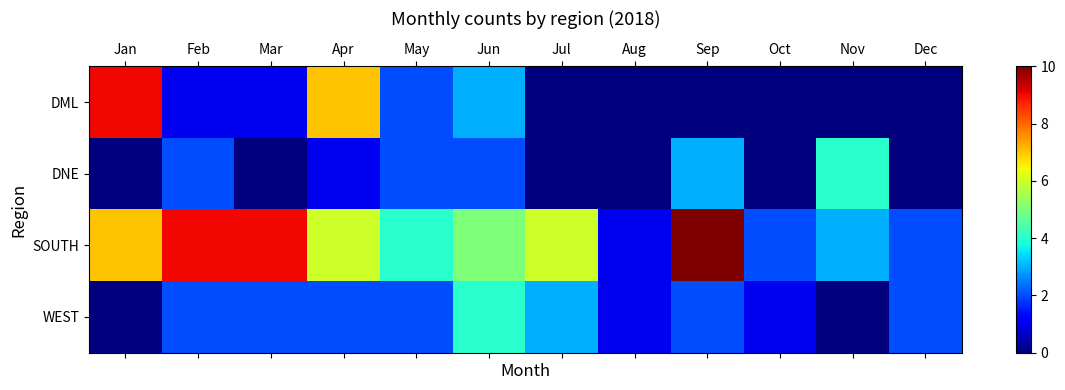

Between Feb and Oct, which series saw the biggest shift?

SOUTH